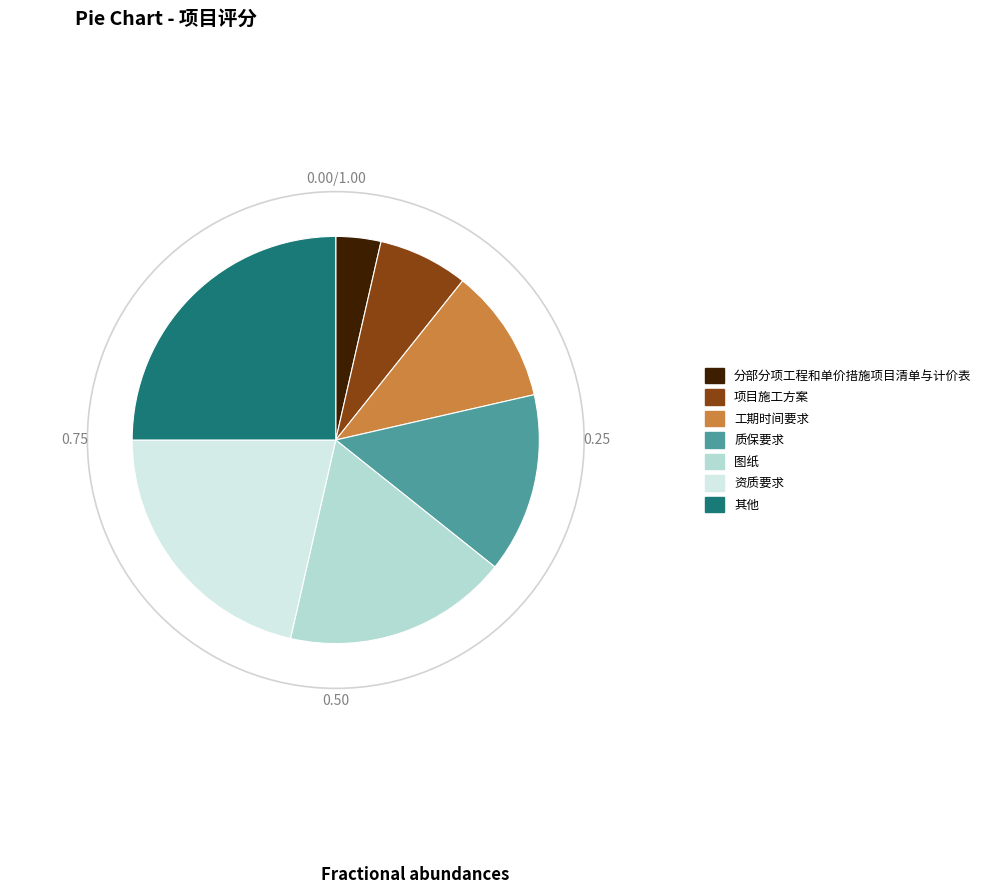

Is it true that 工期时间要求 is 21% of the pie?

False